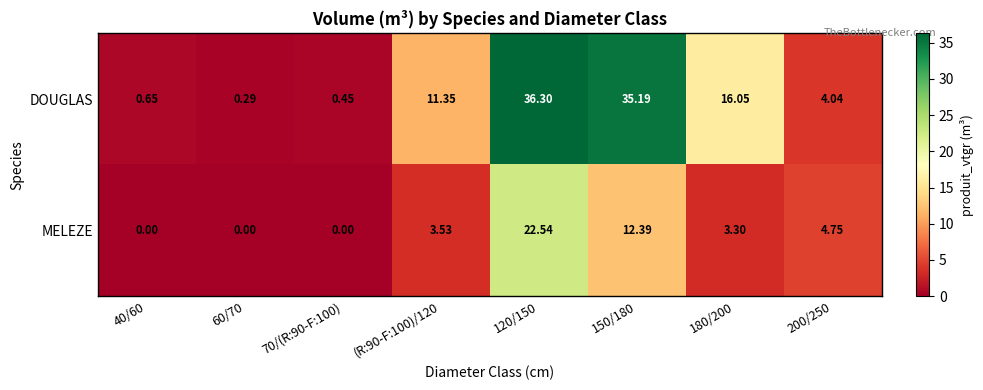

Is the value of DOUGLAS at (R:90-F:100)/120 greater than the value of MELEZE at 200/250?

Yes